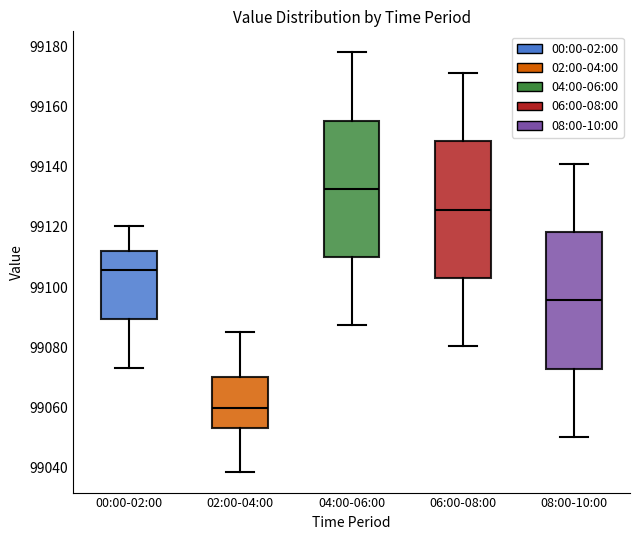

Where does the upper whisker of the box for 00:00-02:00 end on the y-axis? The values are not printed on the chart, so give them approximately, as read against the axis.

99120